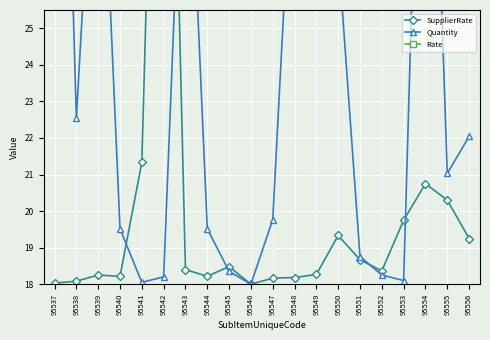

Which series has the widest spread of values?

SupplierRate